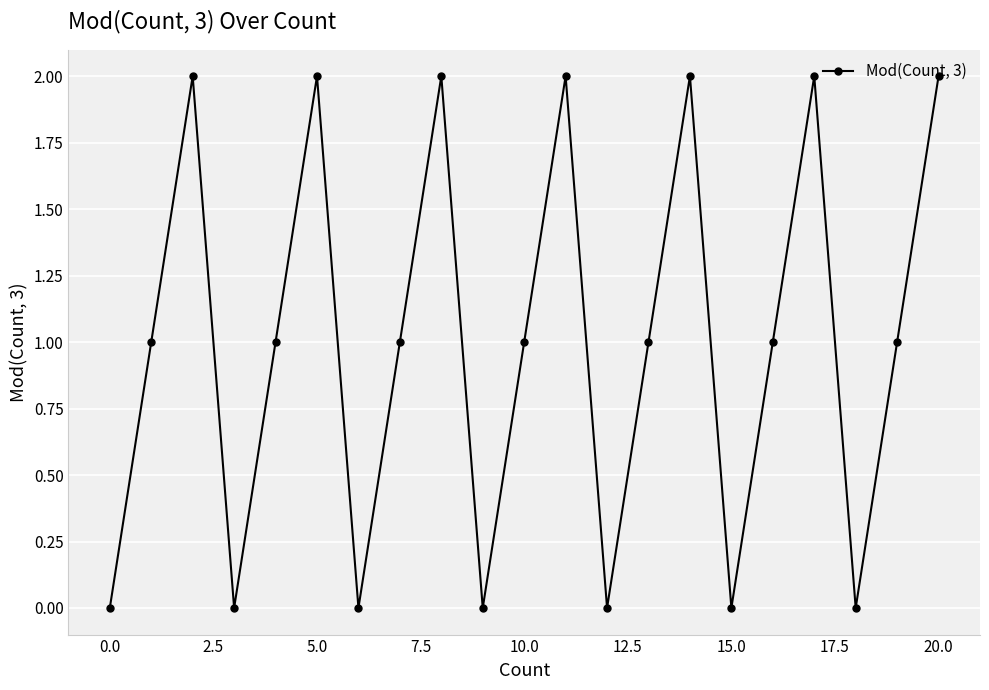

How many points are lower than both their immediate neighbors (excluding endpoints)?

6